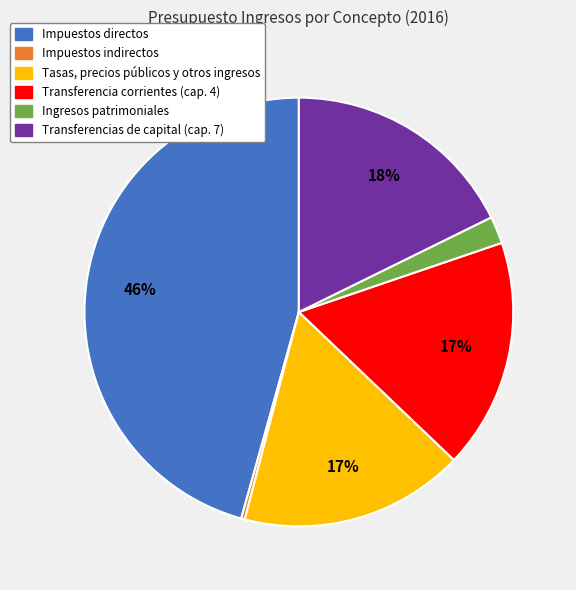

What percentage is the Transferencia corrientes (cap. 4) slice, to the nearest percent?

17%